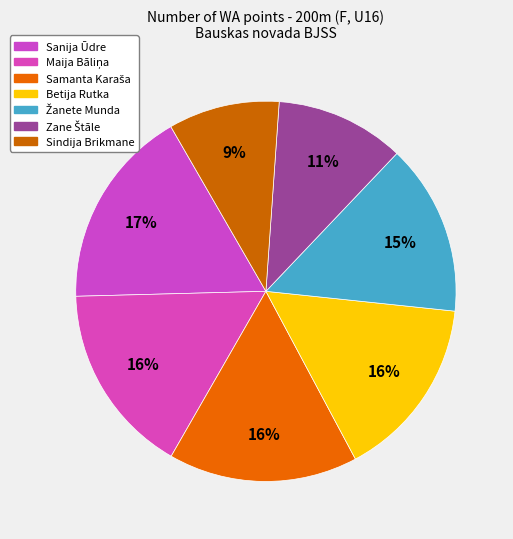

How many segments does this pie chart have?

7